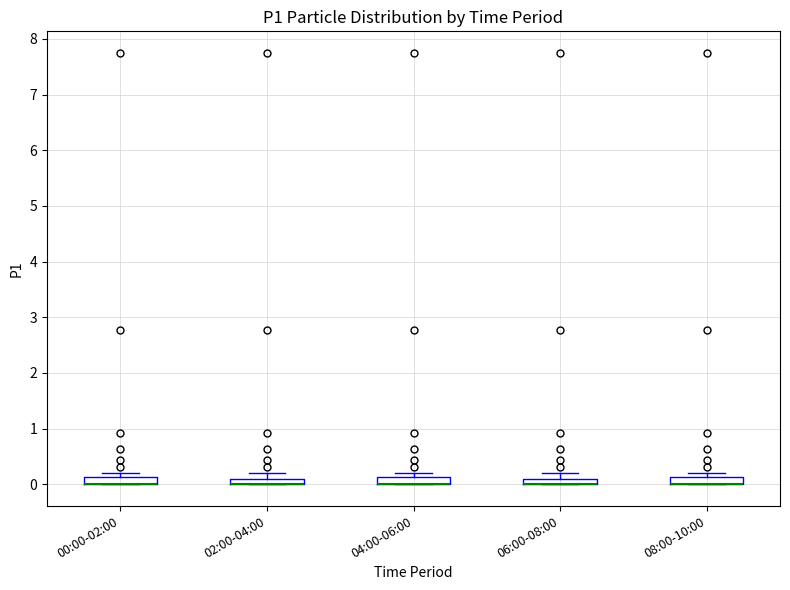

Where is the lower edge of the box for 04:00-06:00 on the y-axis? The values are not printed on the chart, so give them approximately, as read against the axis.

0.0